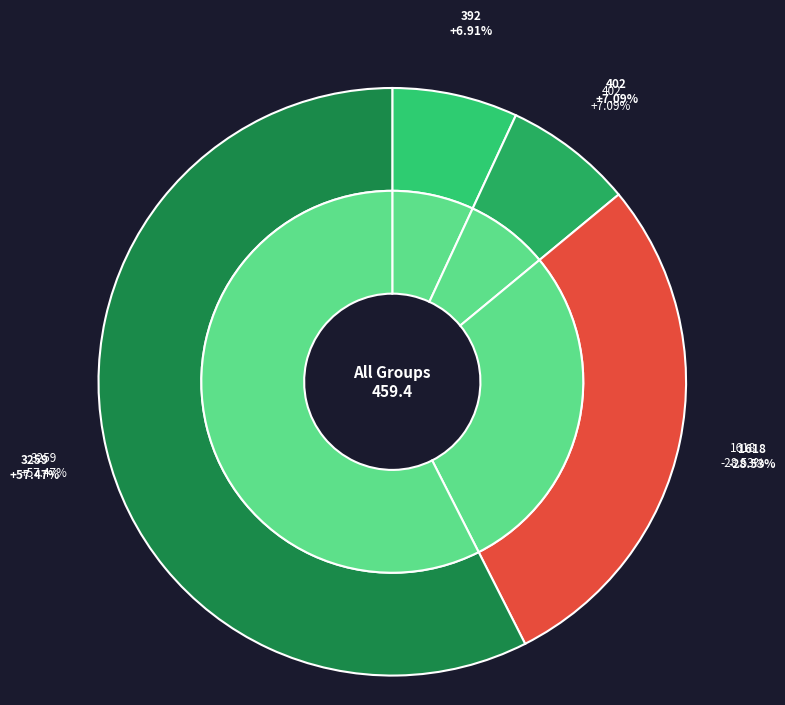

To the nearest percent, what is the combined percentage of 3259 and 402?

65%